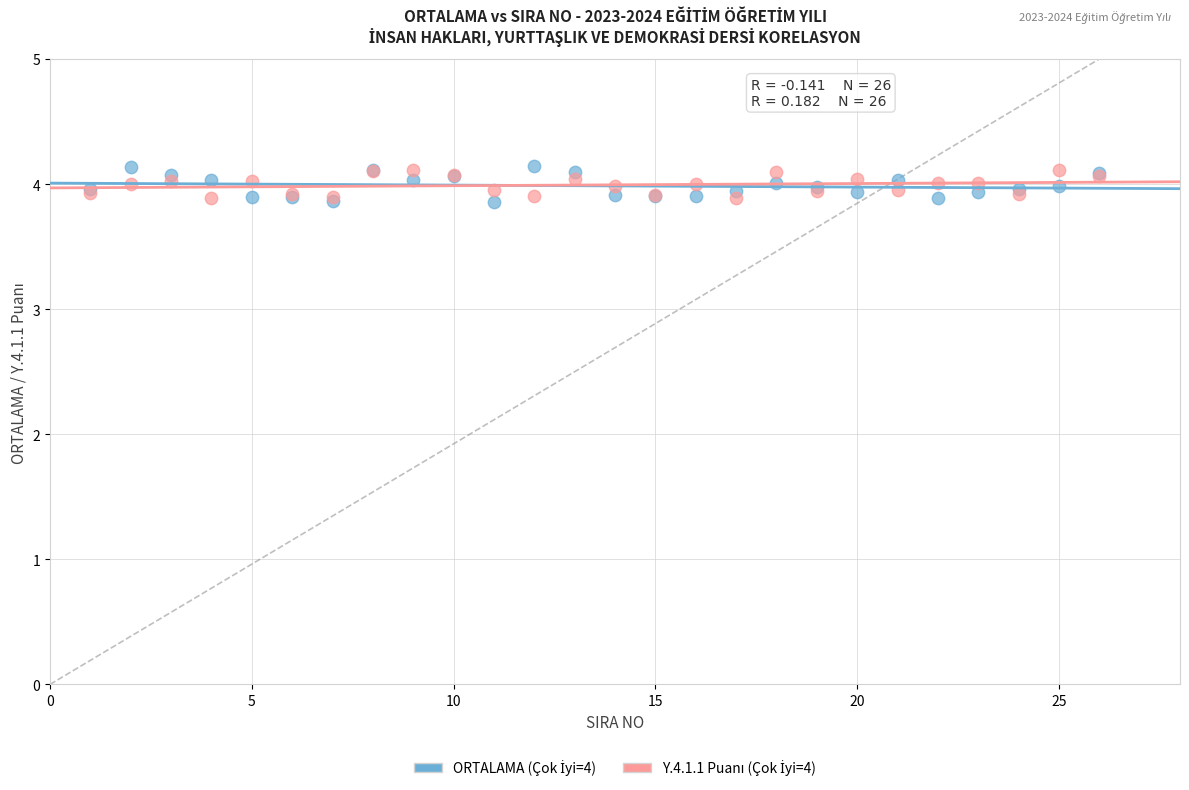

What is the X range (max minus min) for the scatter plot?

25.0